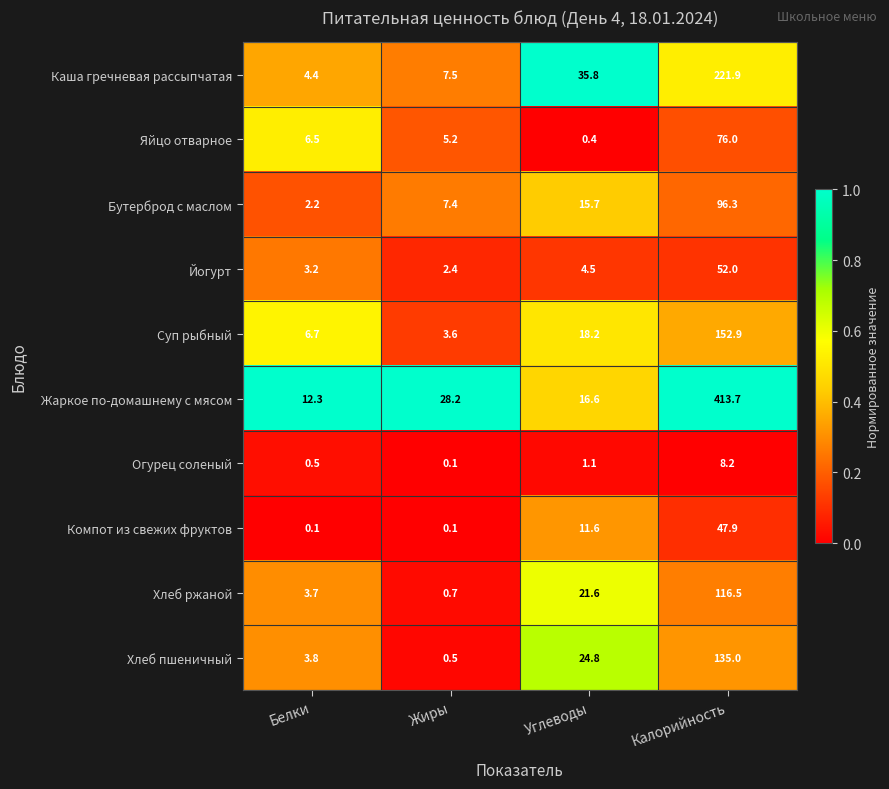

At which category is the sum across all series the highest?

Калорийность